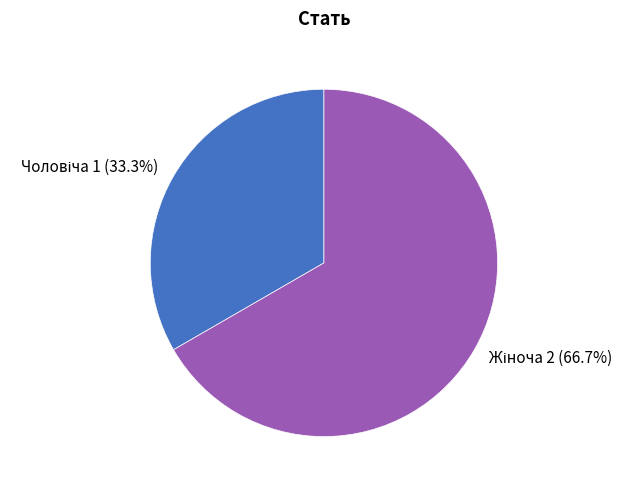

Count the number of slices in the pie.

2